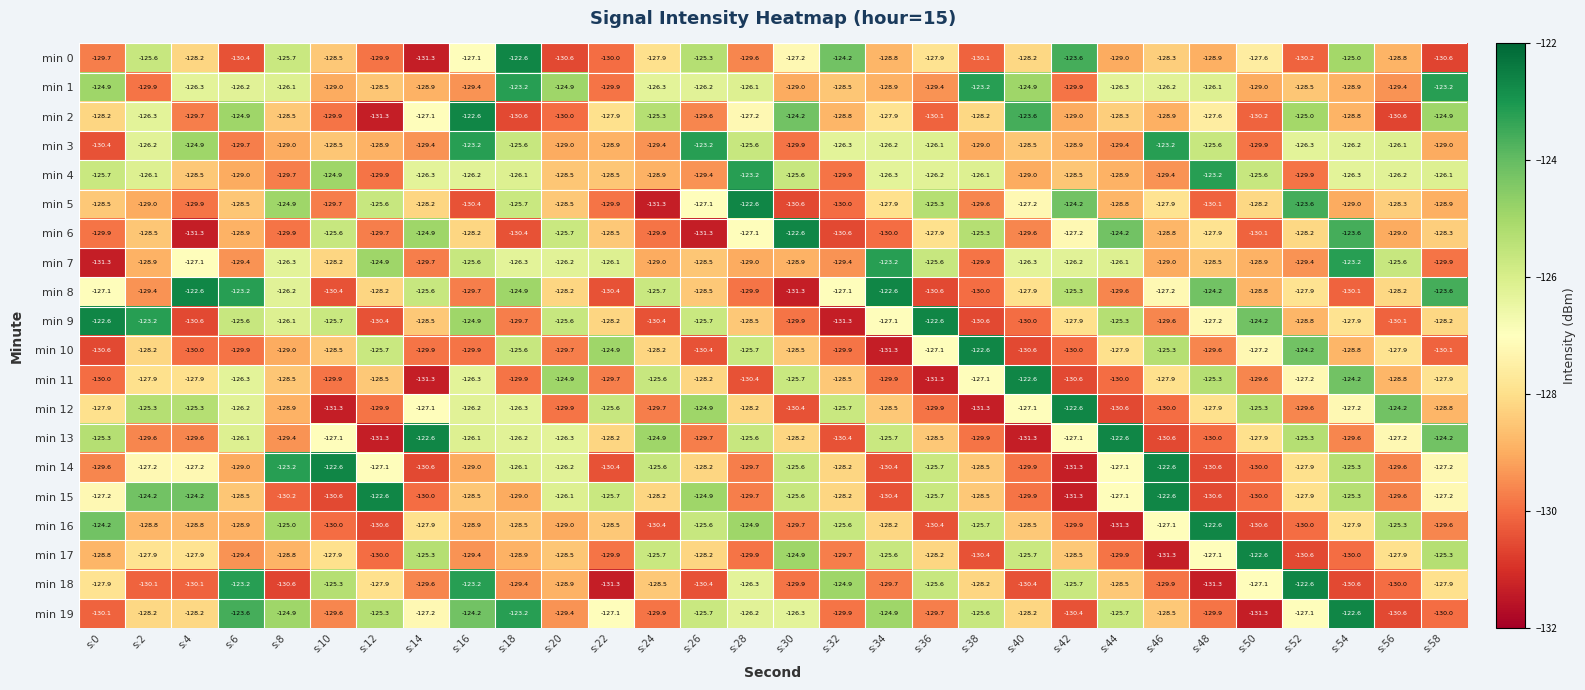

What is the average value of the min 10 series?

-128.2